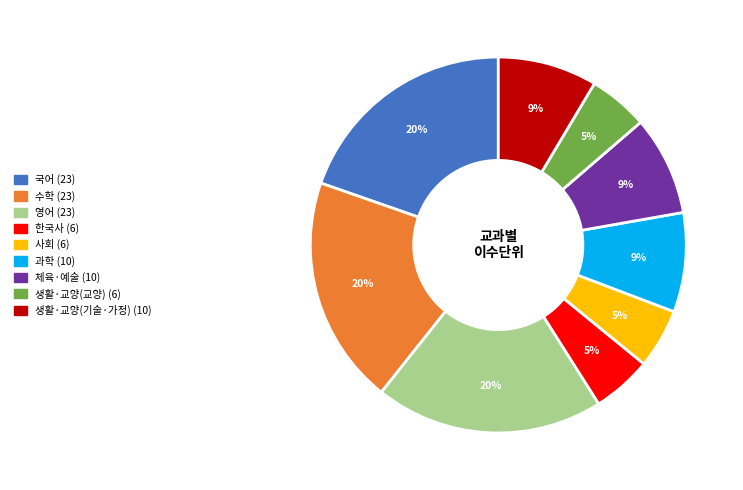

Does 생활·교양(교양) represent more than half of the total?

No